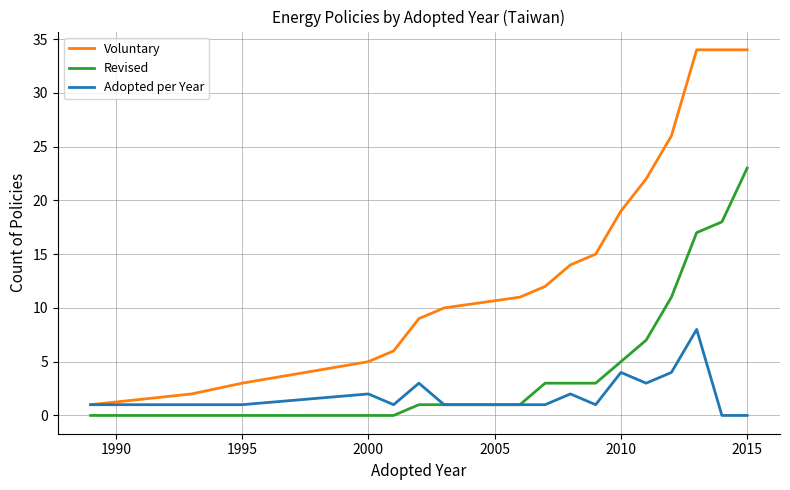

Which series has the largest range (max minus min)?

Voluntary